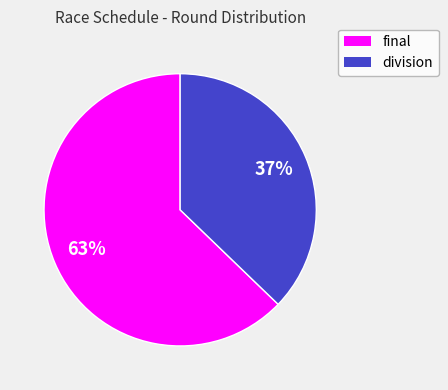

Which slice is the smallest?

division